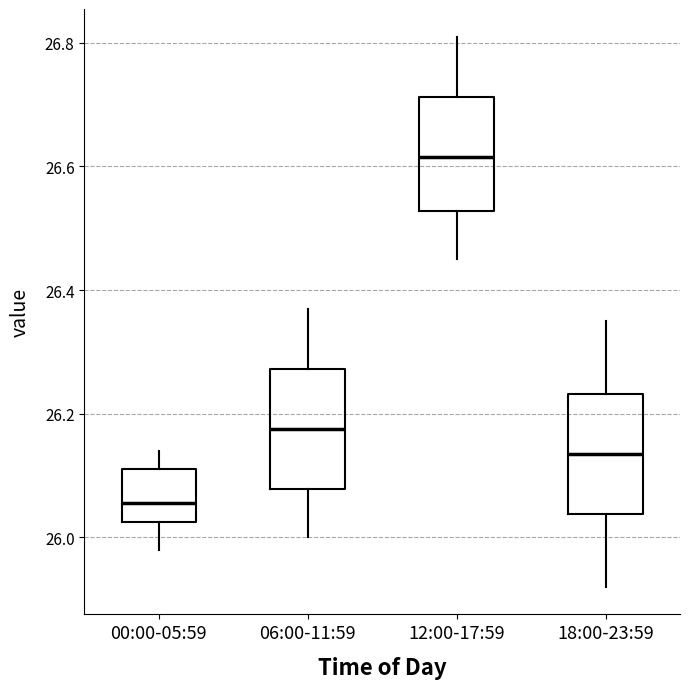

Where does the median line of the box for 00:00-05:59 sit on the y-axis? The values are not printed on the chart, so give them approximately, as read against the axis.

26.06